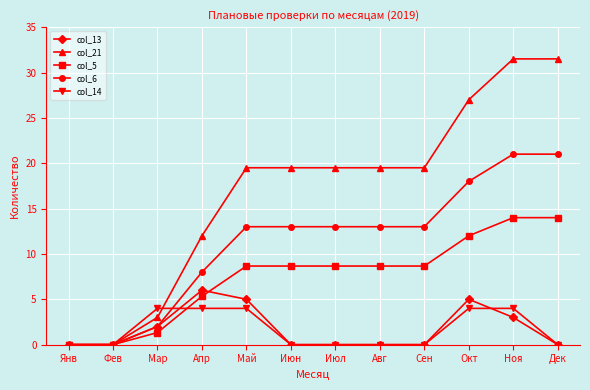

Reading left to right, extract all data points from this chart.

col_13: Янв=0.0	Фев=0.0	Мар=2.0	Апр=6.0	Май=5.0	Июн=0.0	Июл=0.0	Авг=0.0	Сен=0.0	Окт=5.0	Ноя=3.0	Дек=0.0
col_21: Янв=0.0	Фев=0.0	Мар=3.0	Апр=12.0	Май=19.5	Июн=19.5	Июл=19.5	Авг=19.5	Сен=19.5	Окт=27.0	Ноя=31.5	Дек=31.5
col_5: Янв=0.0	Фев=0.0	Мар=1.3	Апр=5.3	Май=8.7	Июн=8.7	Июл=8.7	Авг=8.7	Сен=8.7	Окт=12.0	Ноя=14.0	Дек=14.0
col_6: Янв=0.0	Фев=0.0	Мар=2.0	Апр=8.0	Май=13.0	Июн=13.0	Июл=13.0	Авг=13.0	Сен=13.0	Окт=18.0	Ноя=21.0	Дек=21.0
col_14: Янв=0.0	Фев=0.0	Мар=4.0	Апр=4.0	Май=4.0	Июн=0.0	Июл=0.0	Авг=0.0	Сен=0.0	Окт=4.0	Ноя=4.0	Дек=0.0